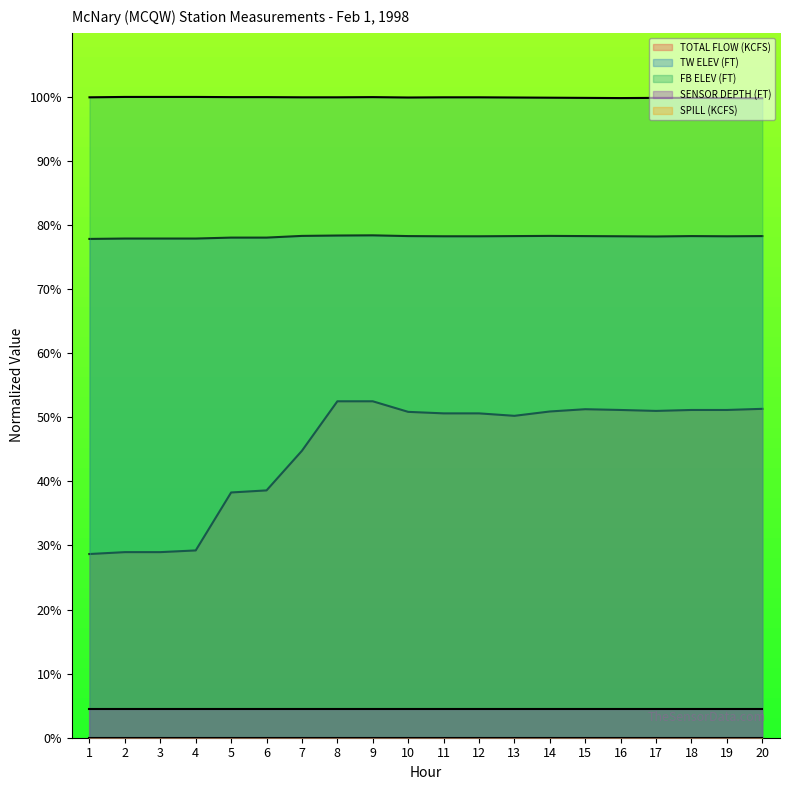

True or false: FB ELEV (FT) and TW ELEV (FT) intersect in this chart.

False